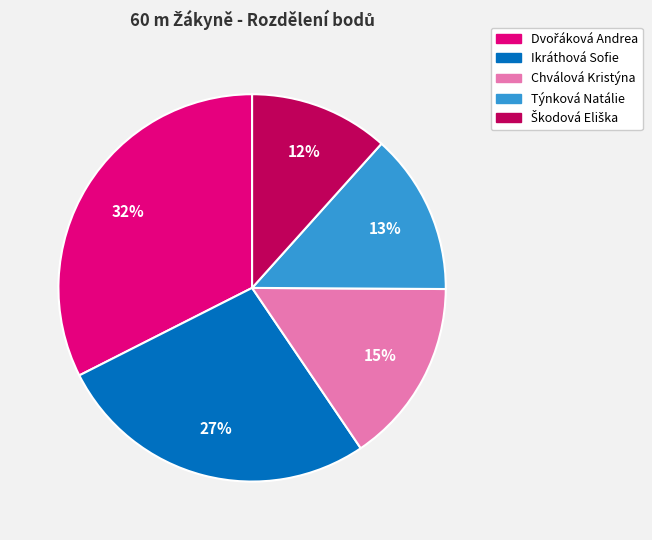

To the nearest percent, what is the difference between the Chválová Kristýna and Týnková Natálie slice percentages?

2%